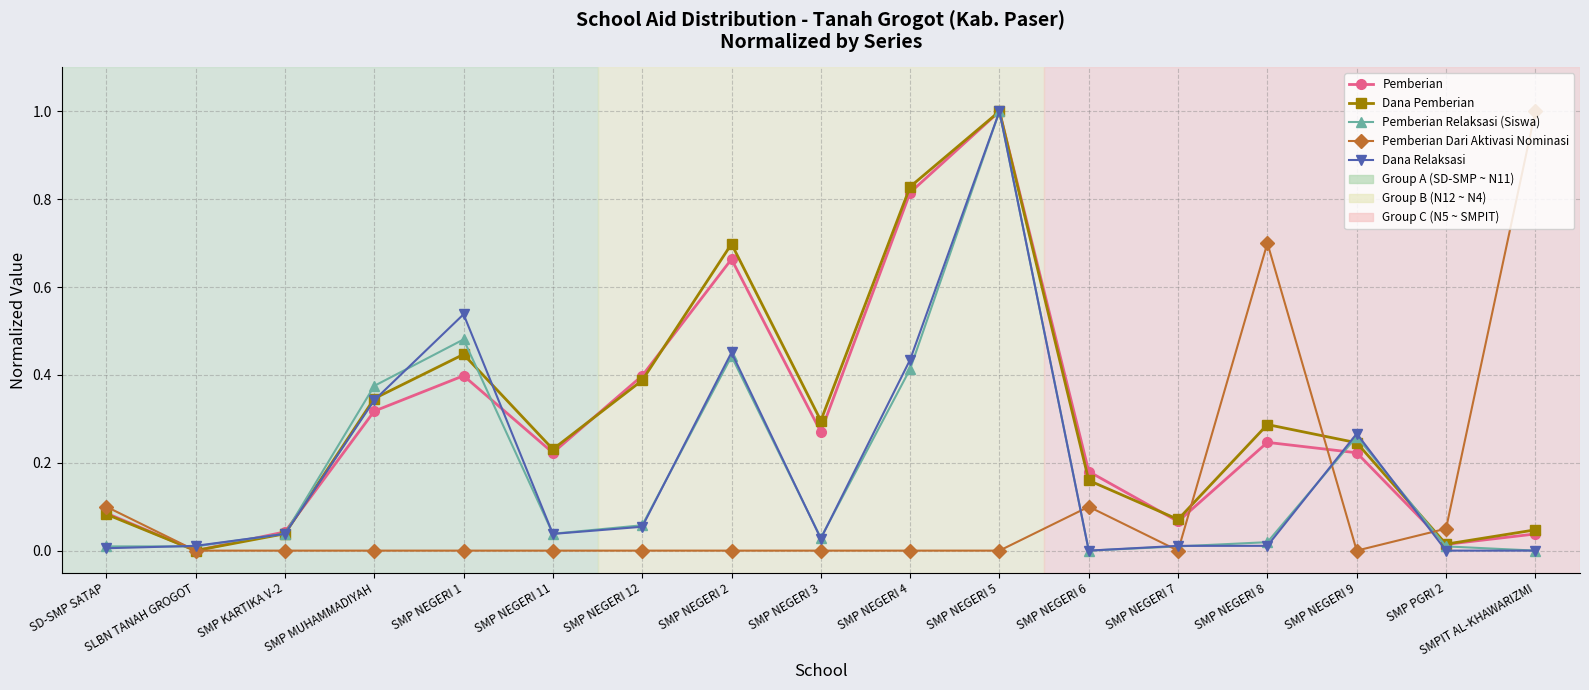

Between SMP NEGERI 12 and SMP NEGERI 6, which series saw the biggest shift?

Dana Pemberian